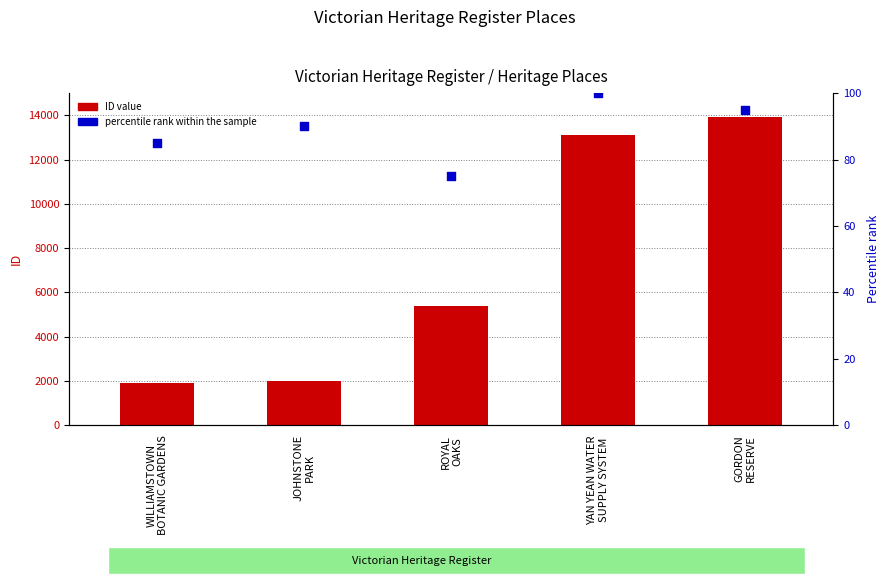

Which series contains the lowest Y value?

percentile rank within the sample